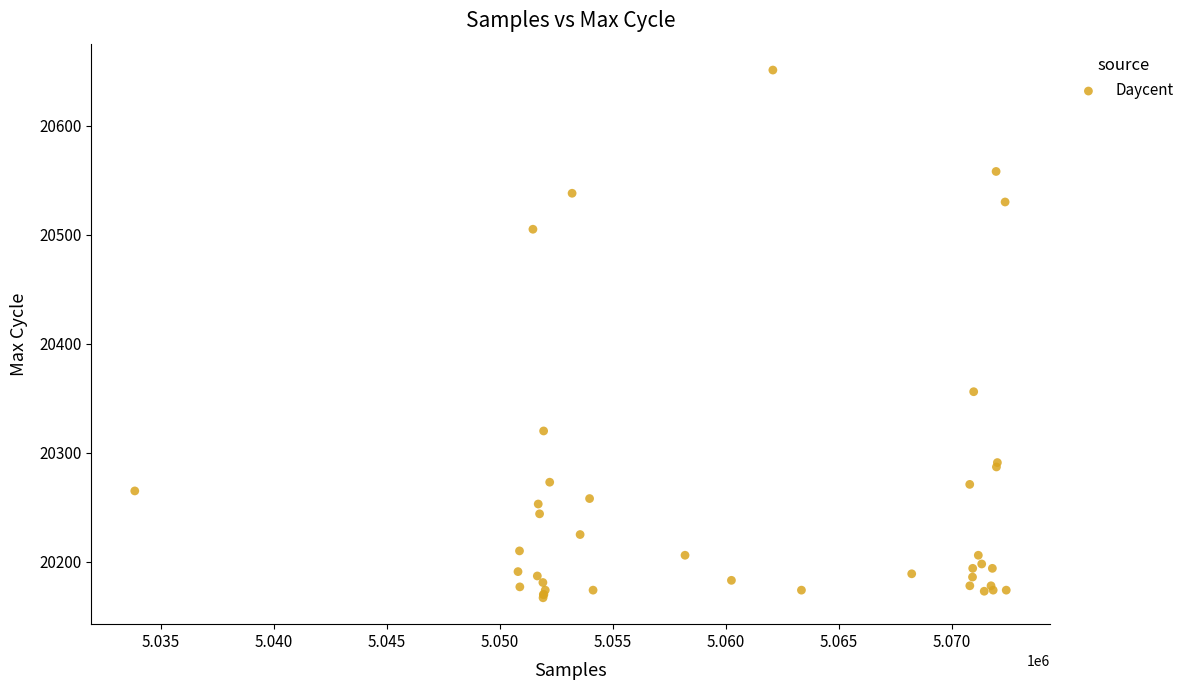

What Y value in the scatter plot is closest to 20409?

20356